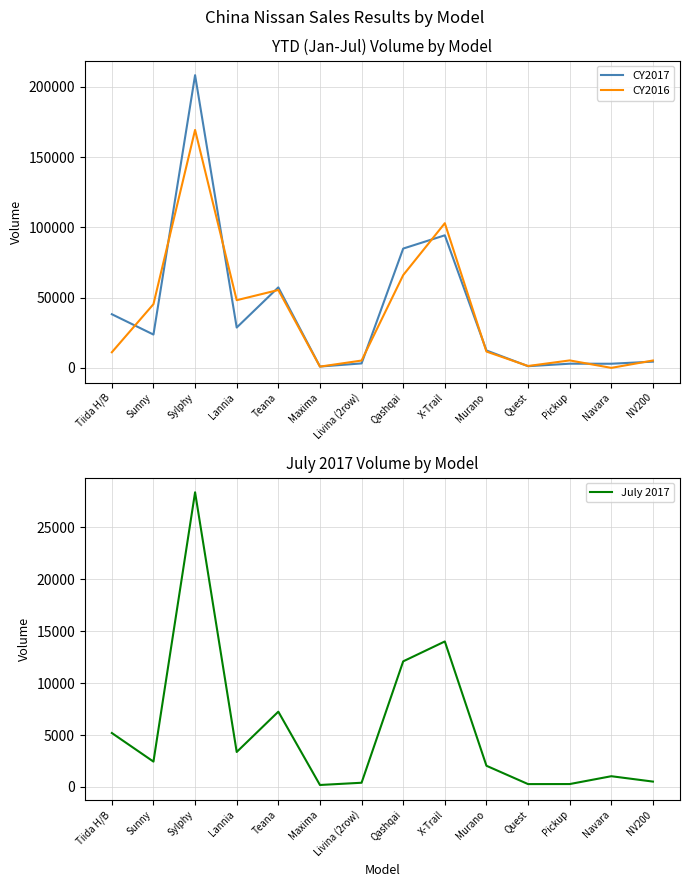

How many distinct data groups are displayed?

3